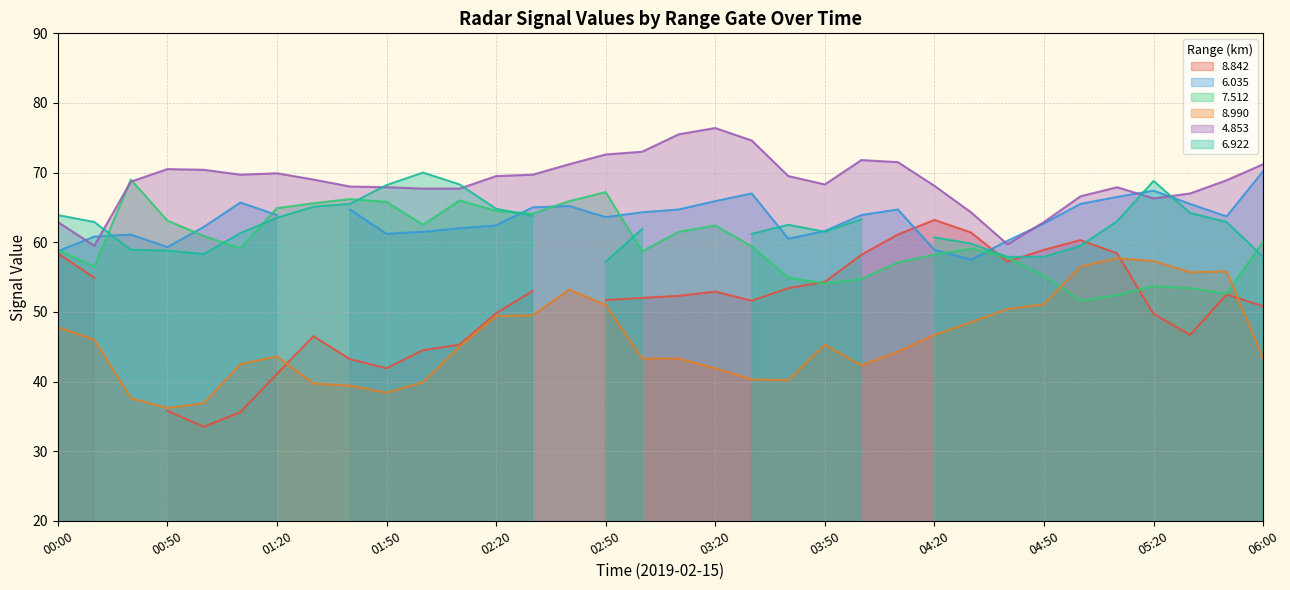

What is the maximum value for 4.853?

76.4